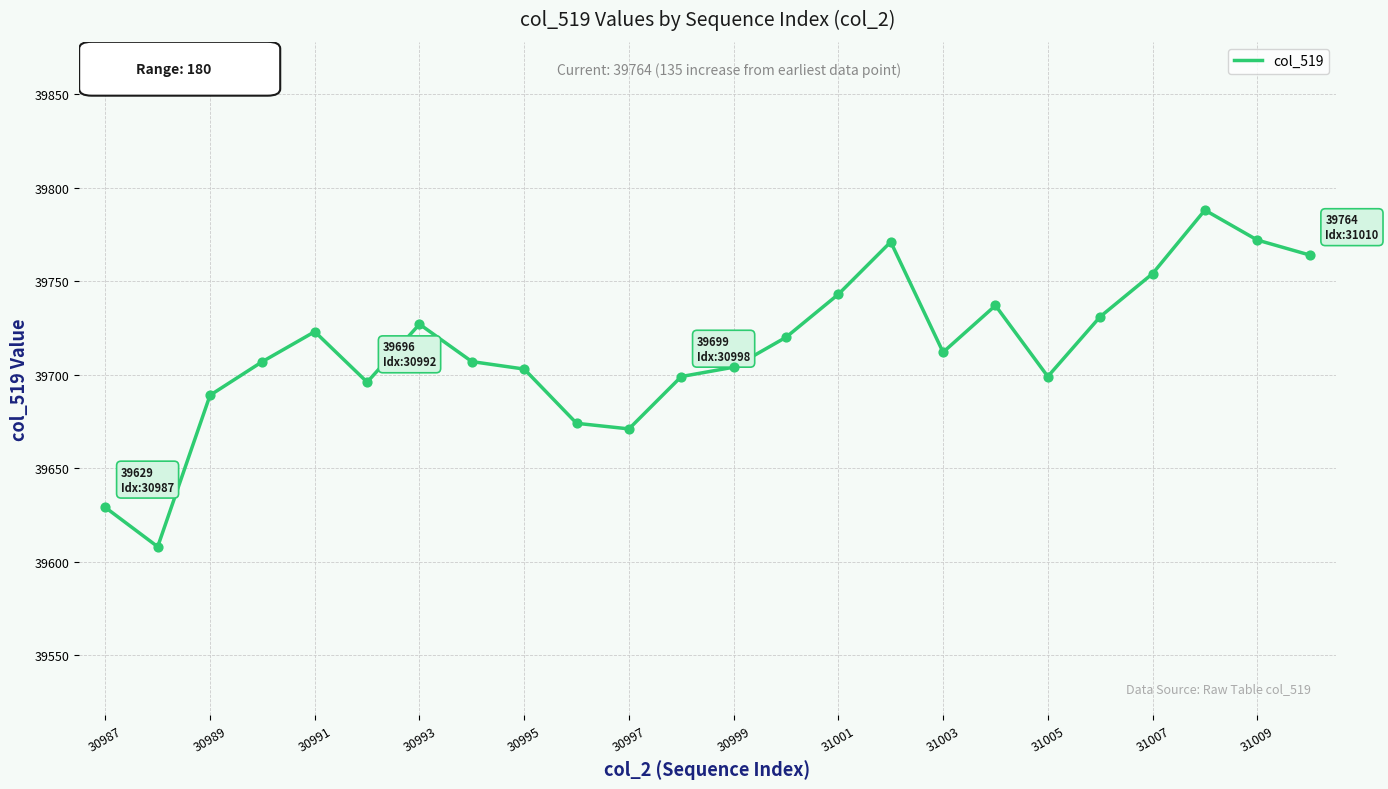

What is the difference between the maximum and minimum values?

180